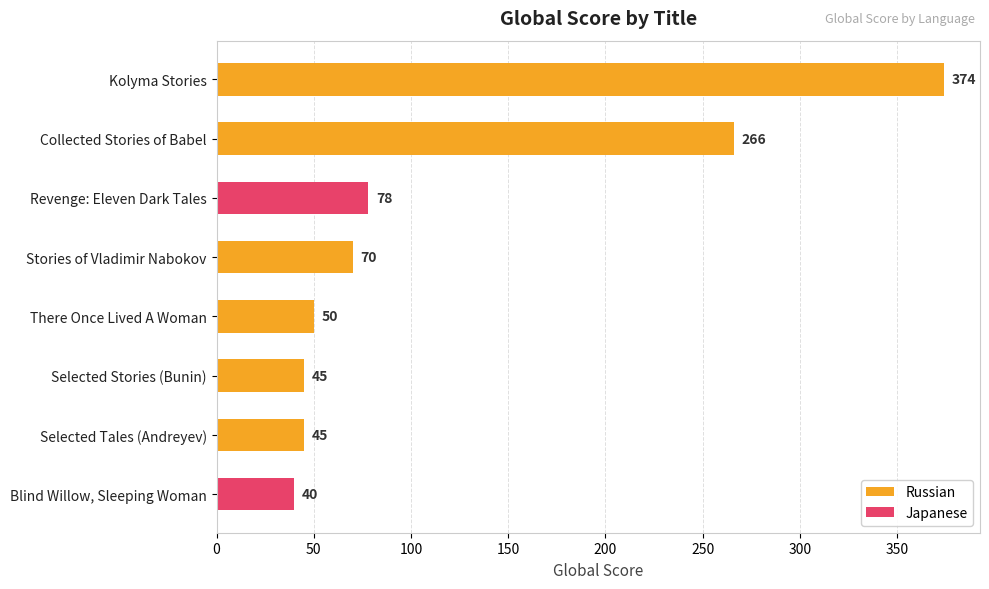

Reading top to bottom, extract all data points from this chart.

Kolyma Stories=374	Collected Stories of Babel=266	Revenge: Eleven Dark Tales=78	Stories of Vladimir Nabokov=70	There Once Lived A Woman=50	Selected Stories (Bunin)=45	Selected Tales (Andreyev)=45	Blind Willow, Sleeping Woman=40